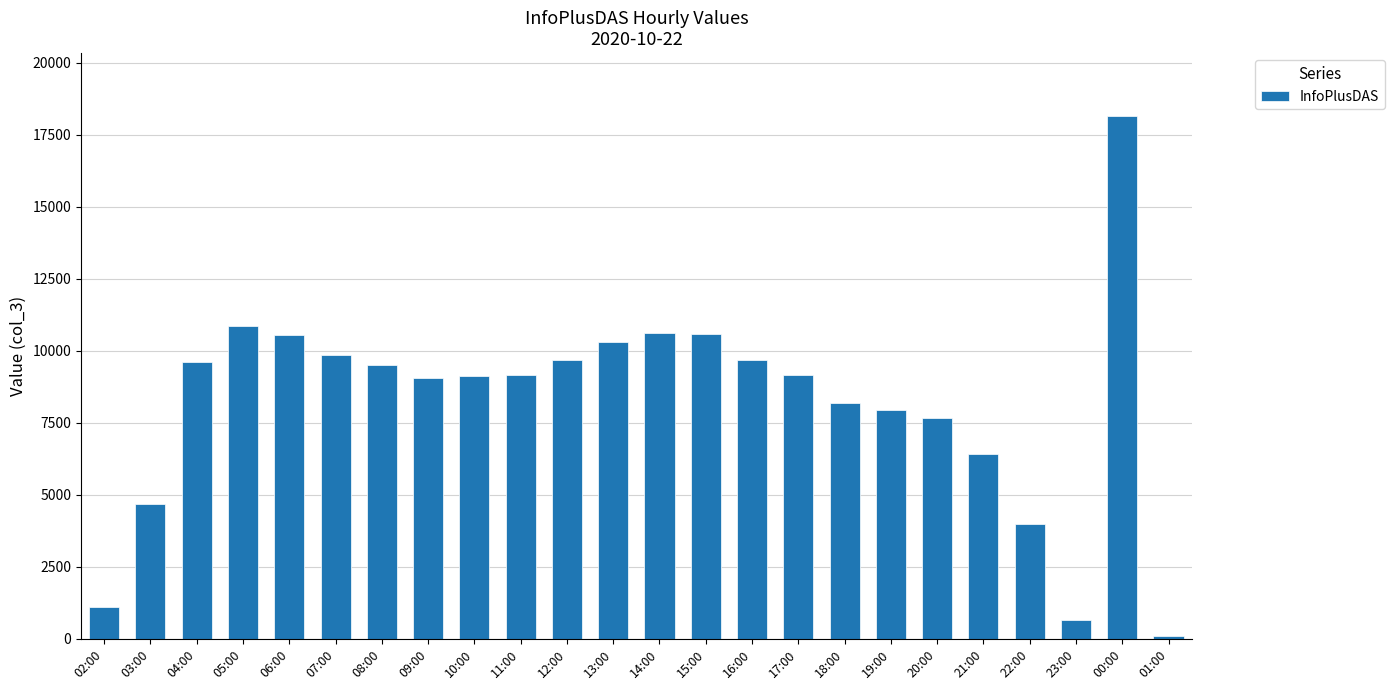

What is the difference between the second highest and minimum values?

10782